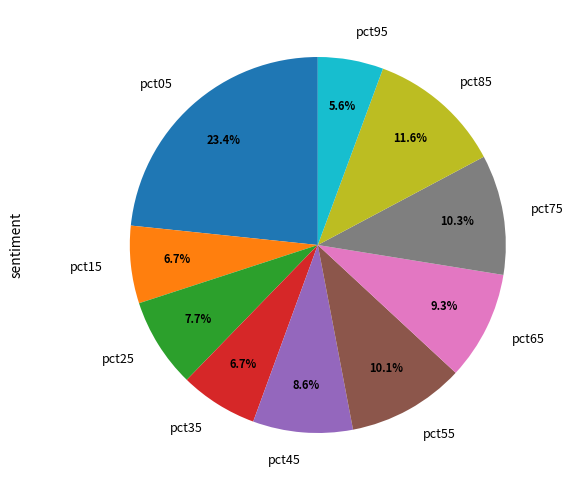

To the nearest percent, what is the combined percentage of pct15 and pct65?

16%